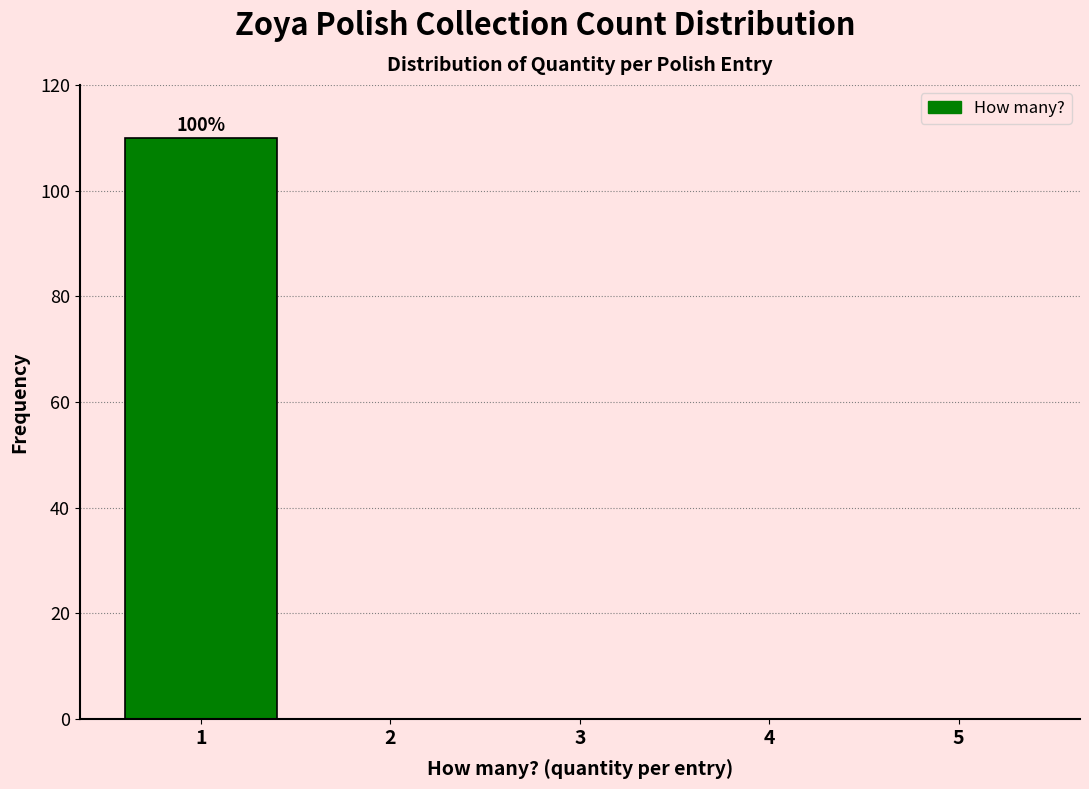

Which range on the x-axis has the tallest bar?

0.5 to 1.5